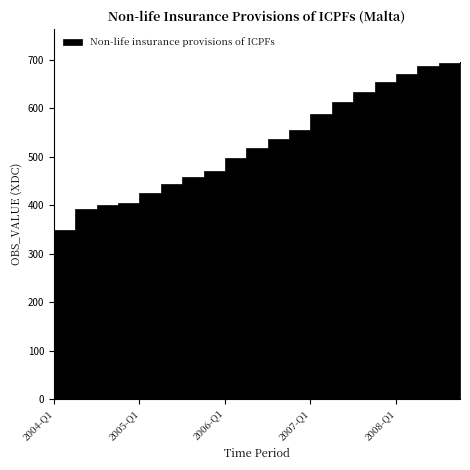

Where does the data first go above 535?

2006-Q3